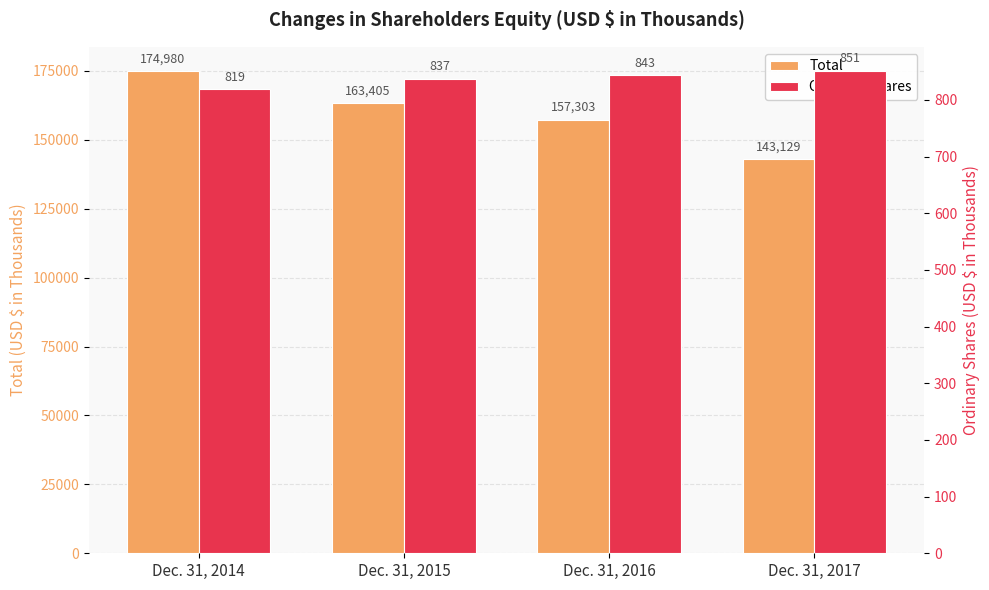

Between Dec. 31, 2016 and Dec. 31, 2017, which series saw the biggest shift?

Total